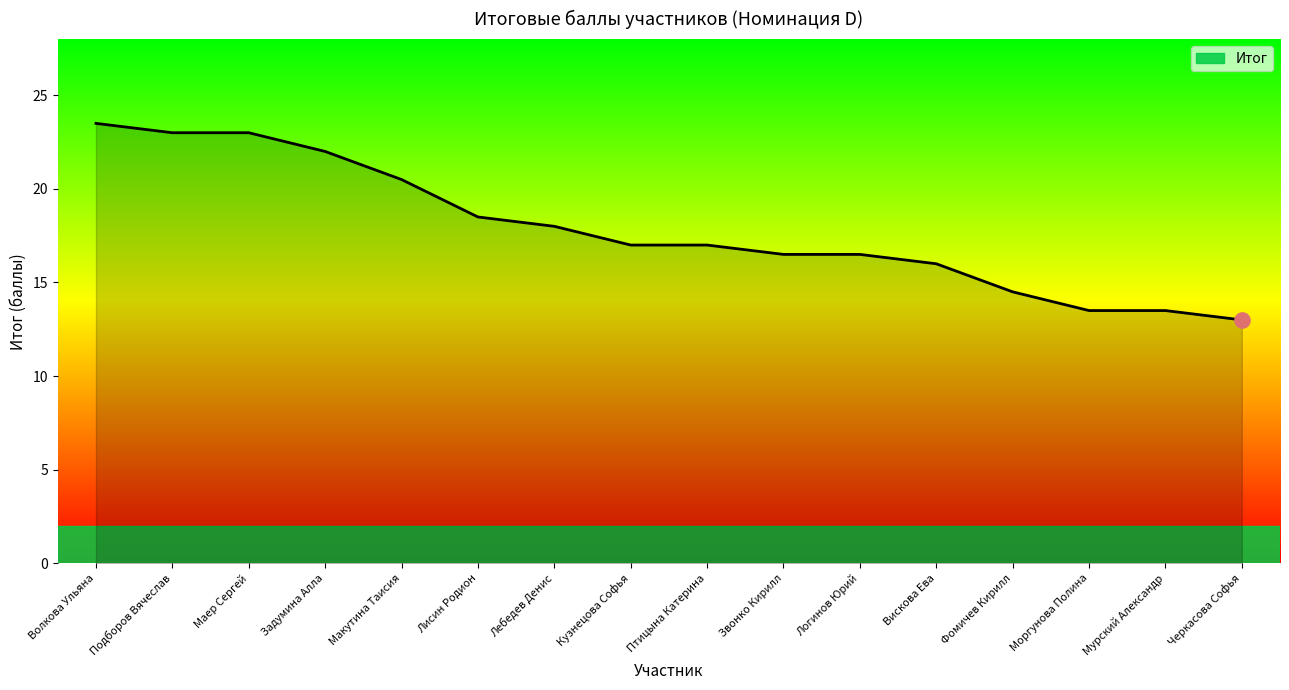

What is the change in value from Макутина Таисия to Фомичев Кирилл?

-6.0